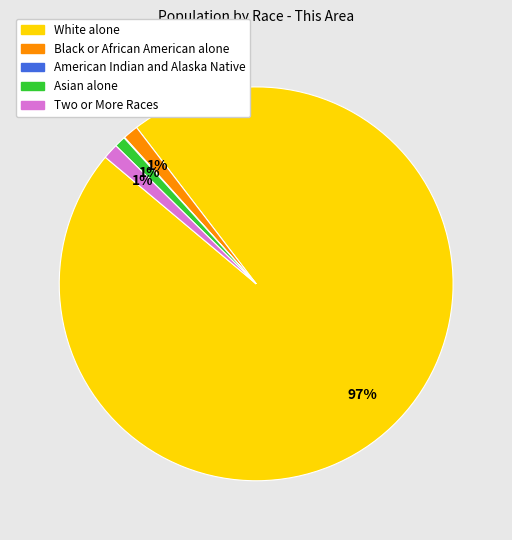

What is the largest slice in the pie chart?

White alone